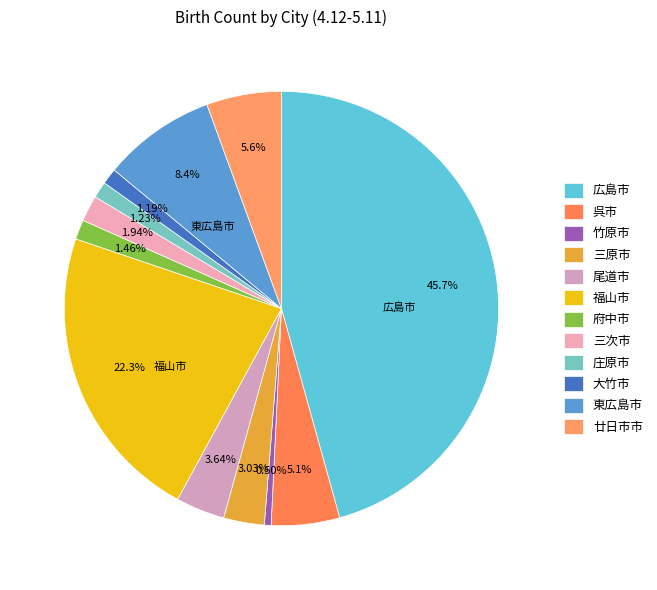

Rank the categories by value from lowest to highest.

竹原市, 大竹市, 庄原市, 府中市, 三次市, 三原市, 尾道市, 呉市, 廿日市市, 東広島市, 福山市, 広島市